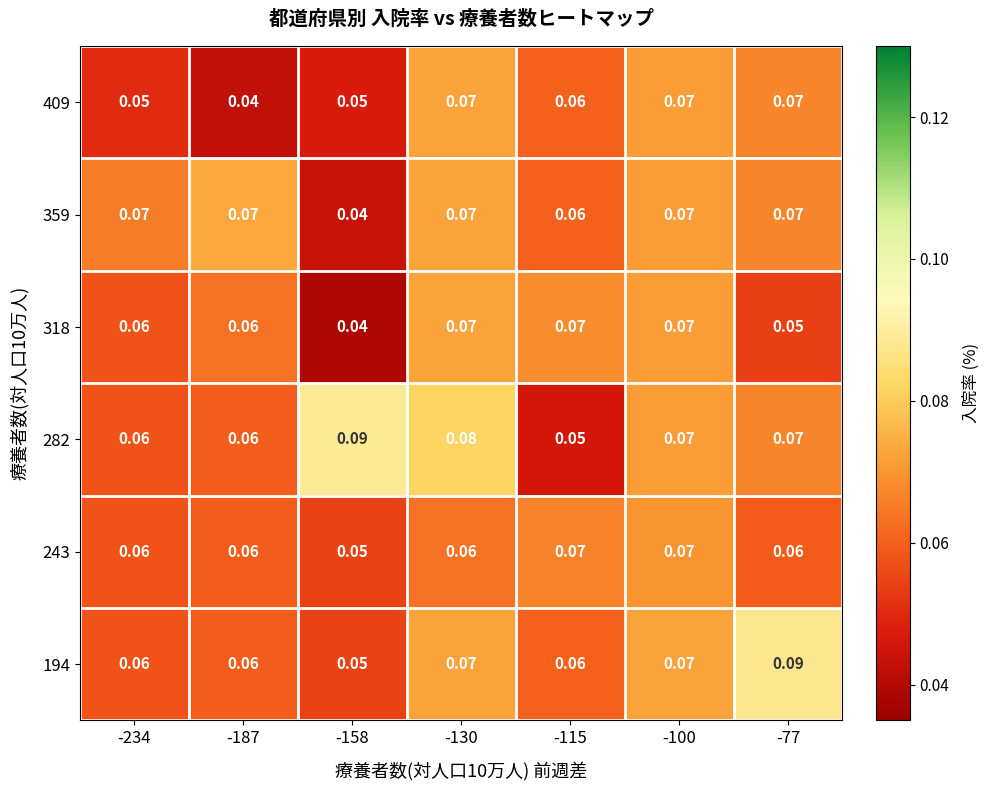

Is the value of 409 at -187 greater than the value of 359 at -187?

No